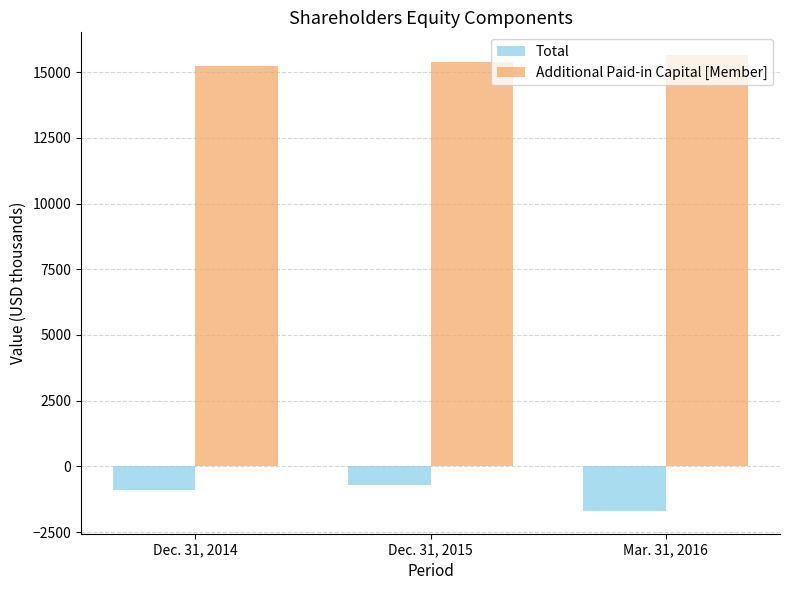

At which category is the sum across all series the highest?

Dec. 31, 2015